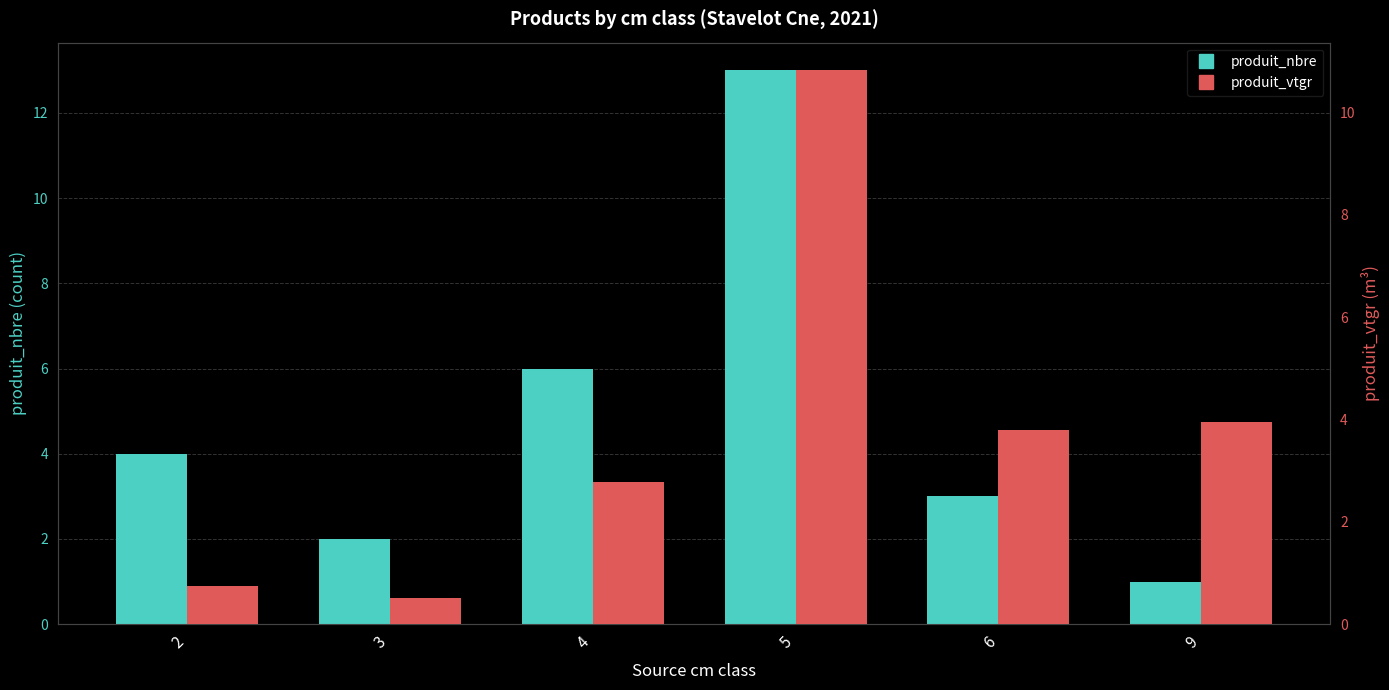

What is the smallest value displayed?

0.5